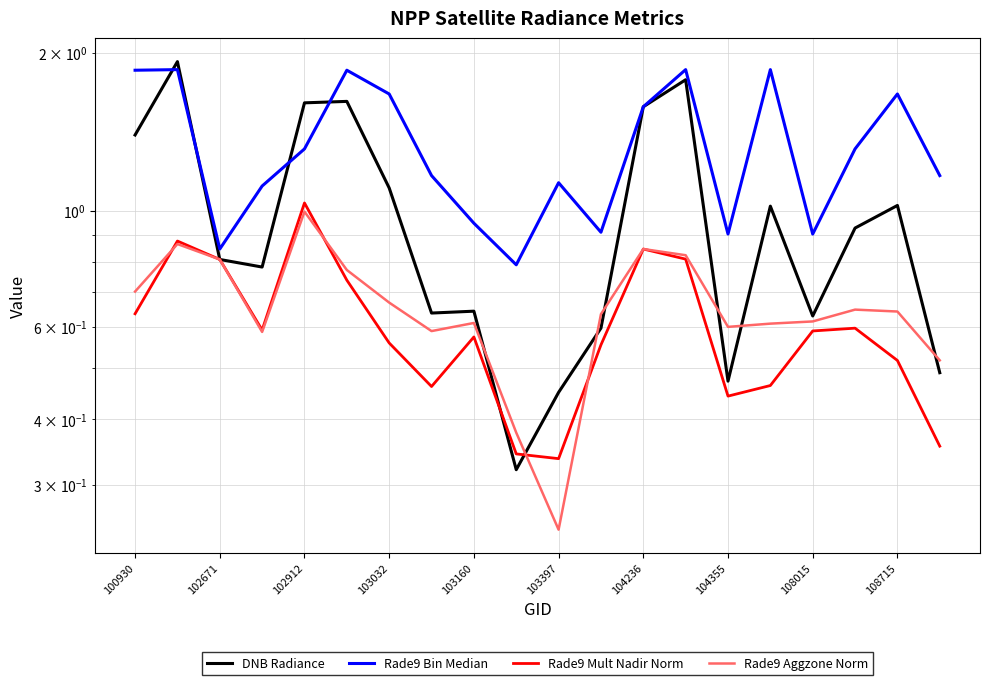

Which series changed the most between 108015 and 17?

Rade9 Bin Median